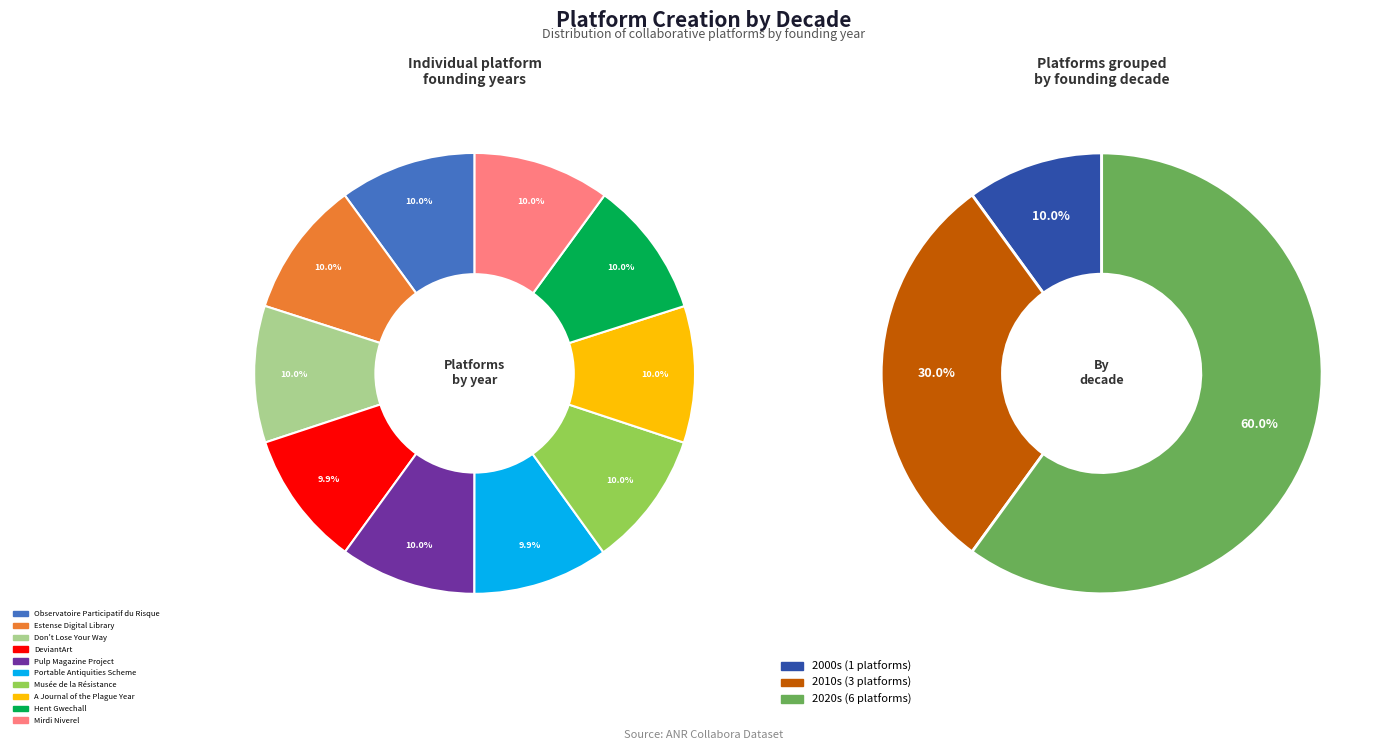

Count the number of slices in the pie.

10